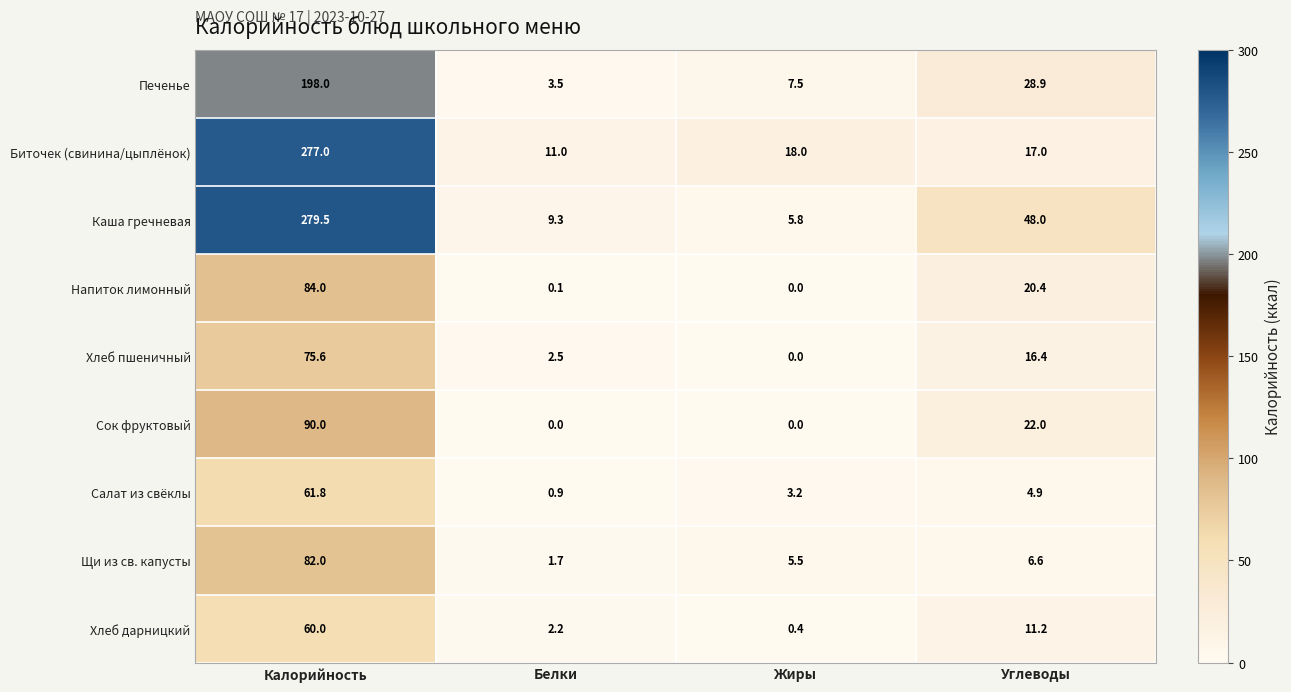

Rank the series at Калорийность from highest to lowest value.

Каша гречневая, Биточек (свинина/цыплёнок), Печенье, Сок фруктовый, Напиток лимонный, Щи из св. капусты, Хлеб пшеничный, Салат из свёклы, Хлеб дарницкий